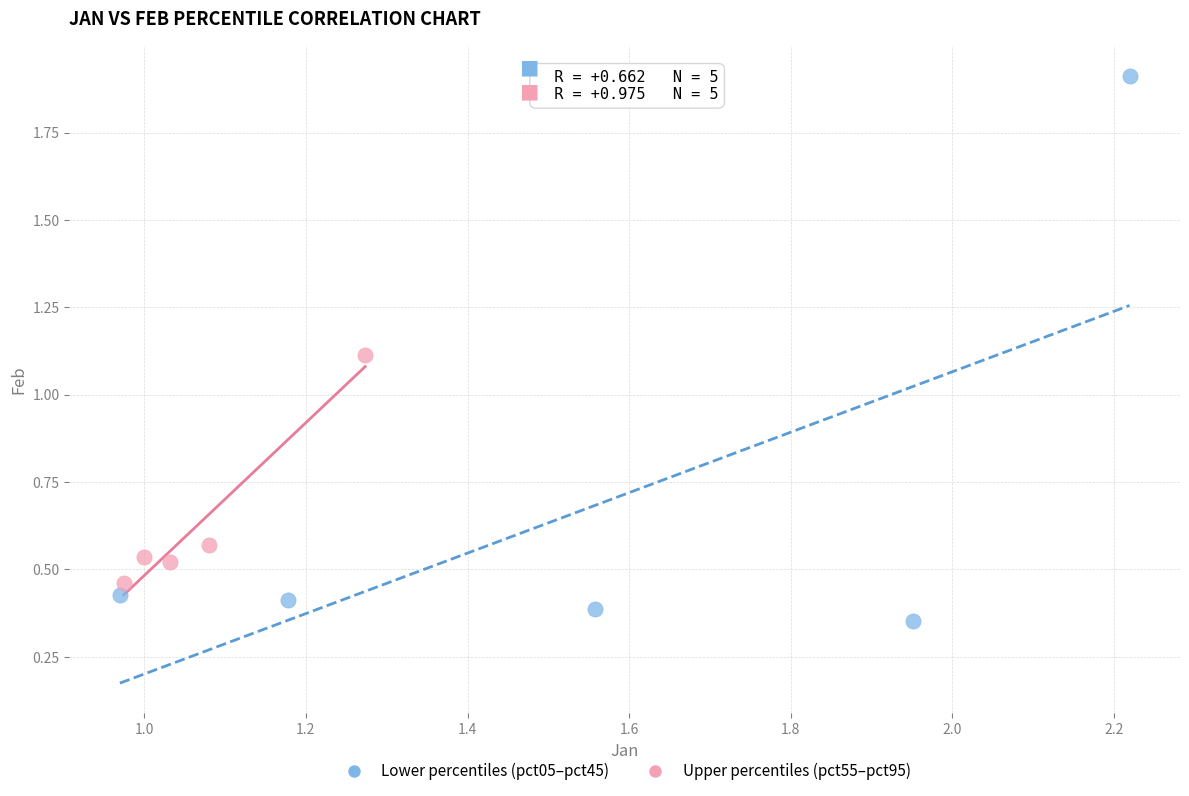

Which series has the widest spread of Y values?

Lower percentiles (pct05–pct45)